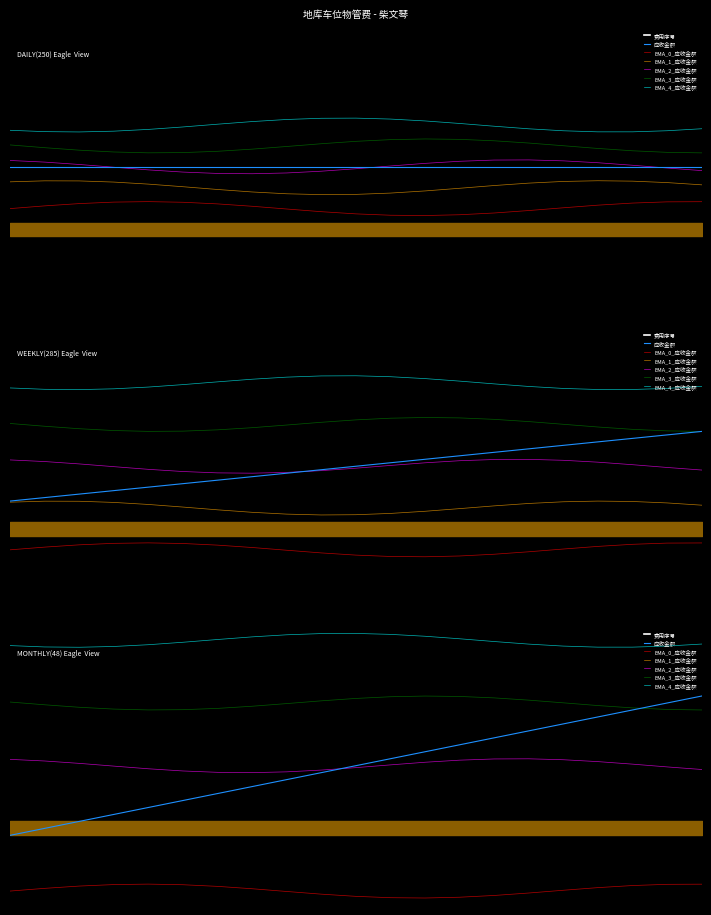

Is it true that 应收金额 equals 50 at 2022-09?

True